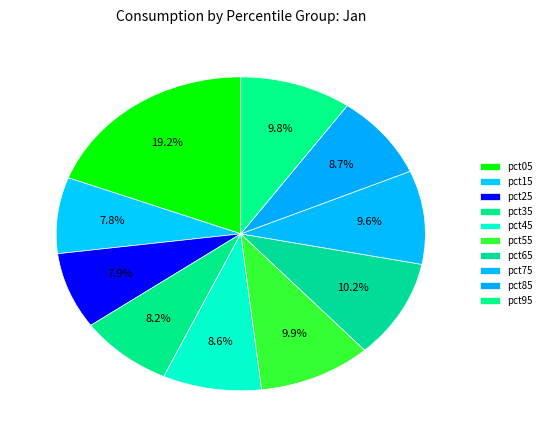

How many slices are in this pie chart?

10